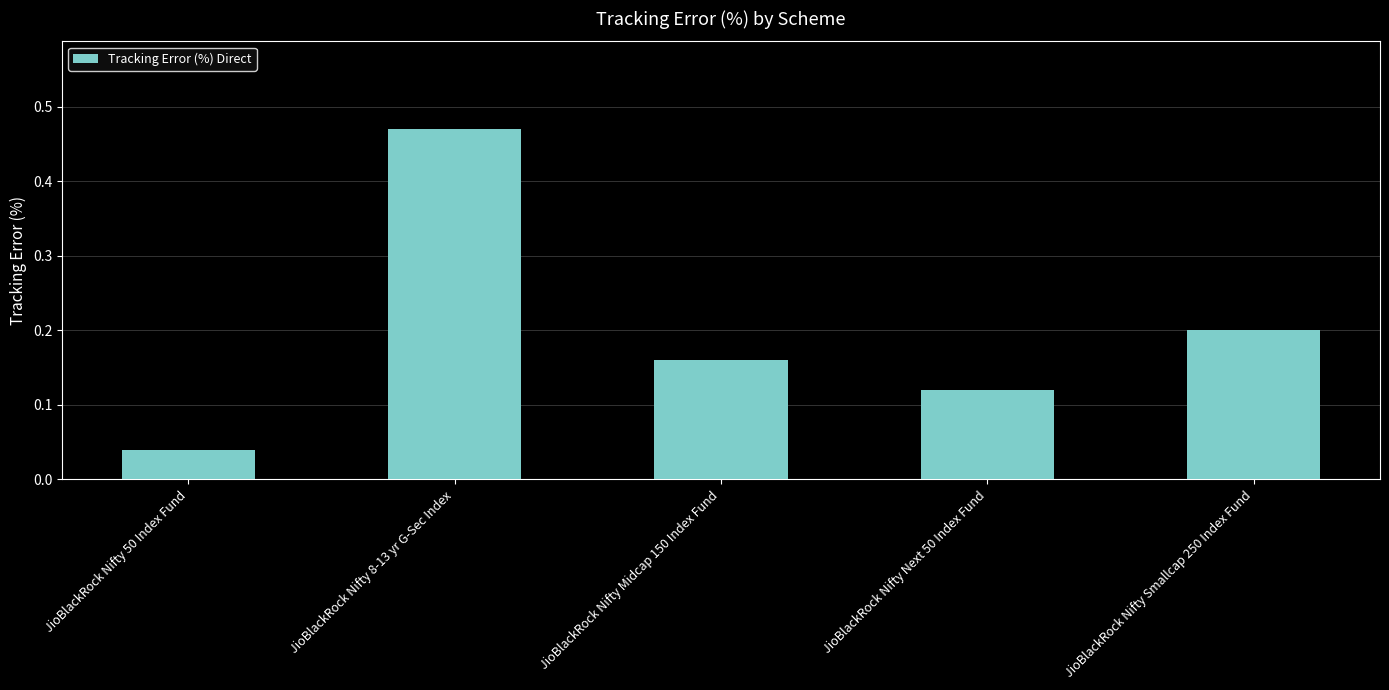

What is the difference between the maximum and minimum values?

0.4